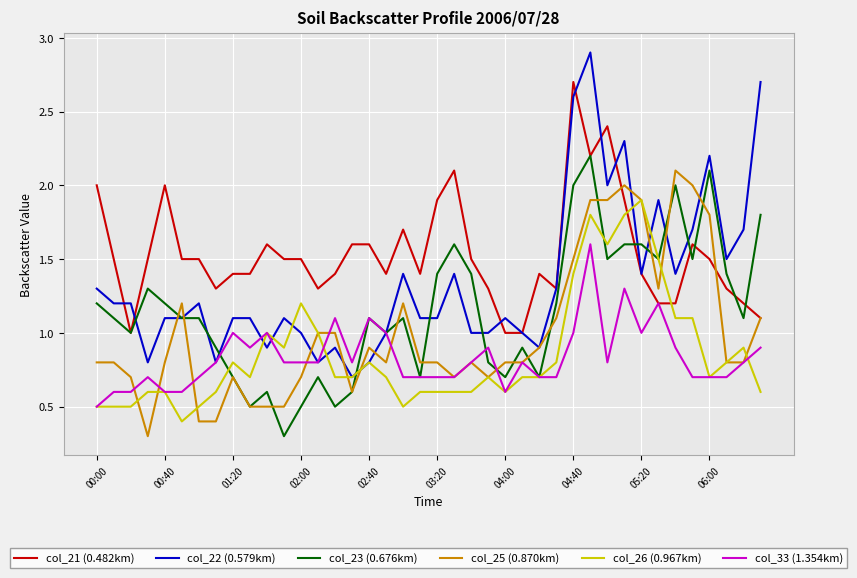

What is the maximum value for col_21 (0.482km)?

2.7